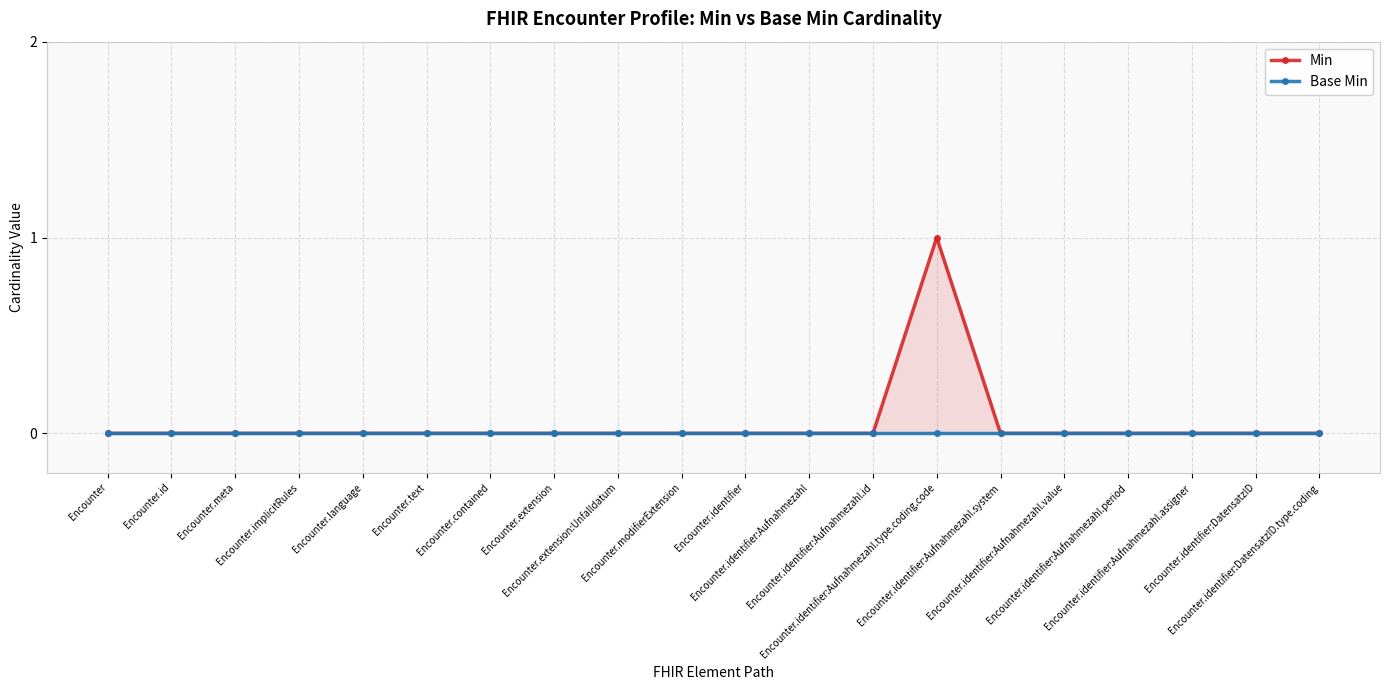

Reading left to right, what are all the values shown in this chart?

Min: 0	0	0	0	0	0	0	0	0	0	0	0	0	1	0	0	0	0	0	0
Base Min: 0	0	0	0	0	0	0	0	0	0	0	0	0	0	0	0	0	0	0	0